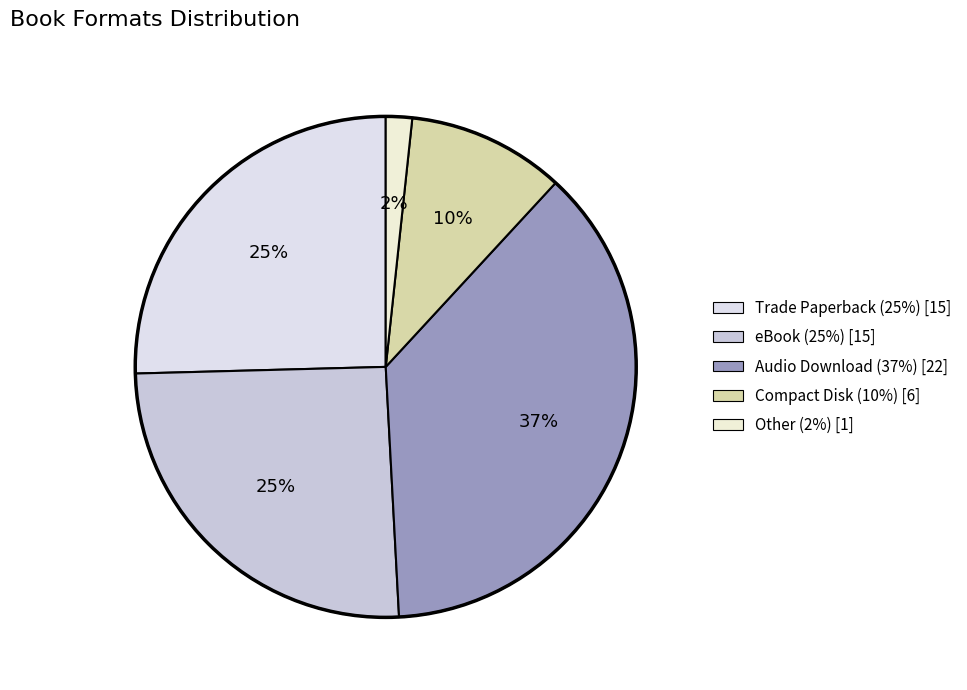

Count the number of slices in the pie.

5